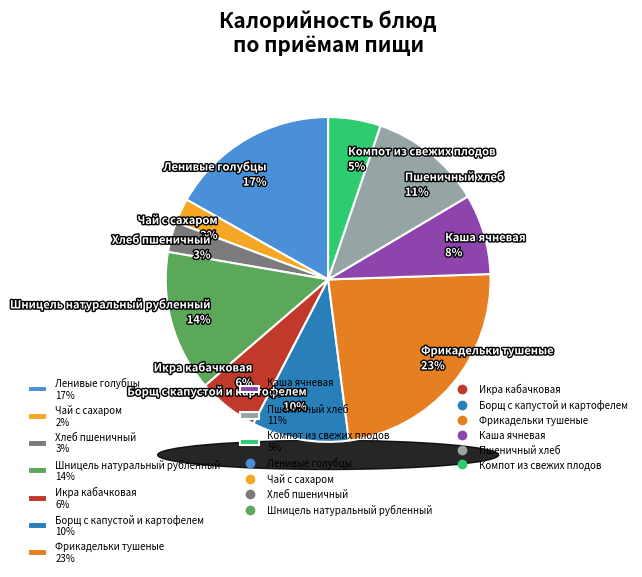

To the nearest percent, what is the average slice percentage?

10%